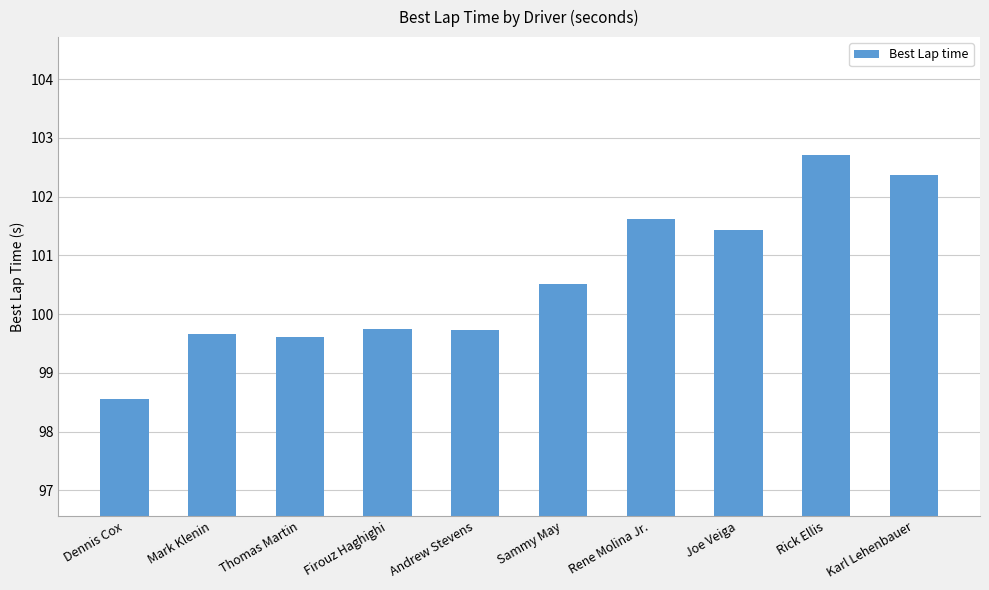

What is the average value?

100.6